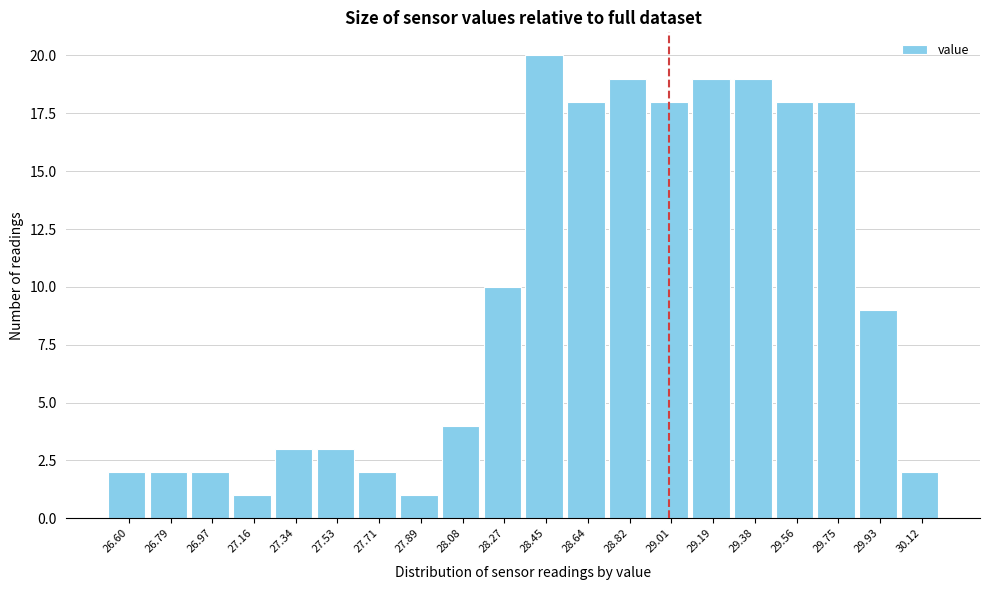

Reading left to right, extract all data points from this chart.

2	2	2	1	3	3	2	1	4	10	20	18	19	18	19	19	18	18	9	2